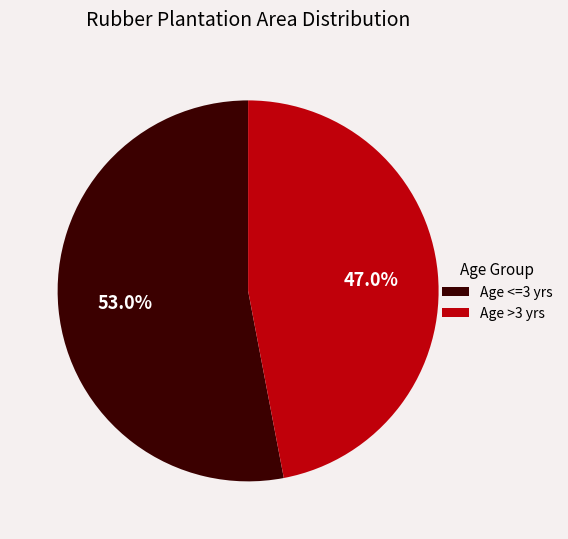

What portion of the pie excludes Age >3 yrs?

53.0%